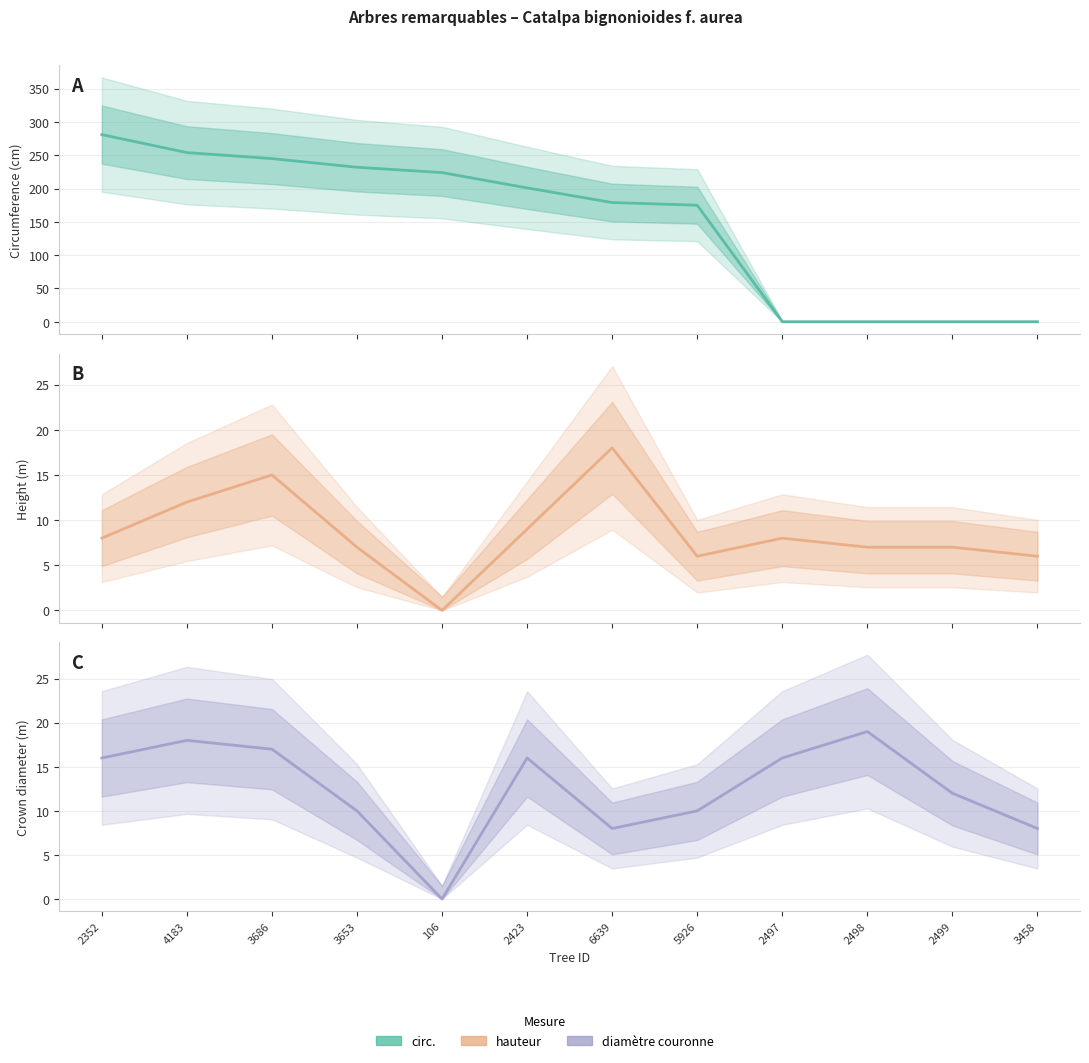

What is the difference between the maximum and second lowest values in the circ. series?

281